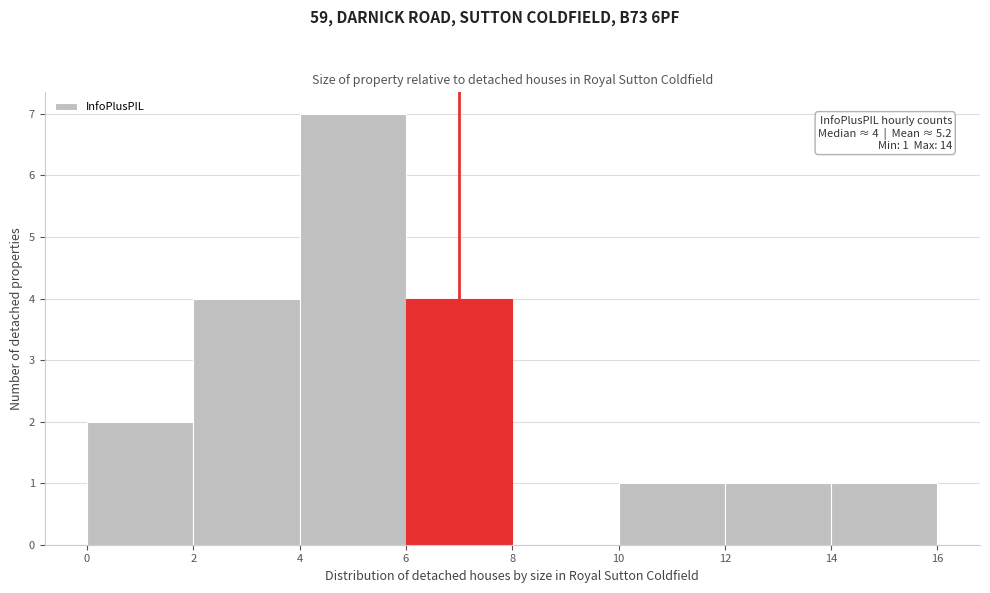

Over which range of the x-axis is the bar tallest?

4 to 6